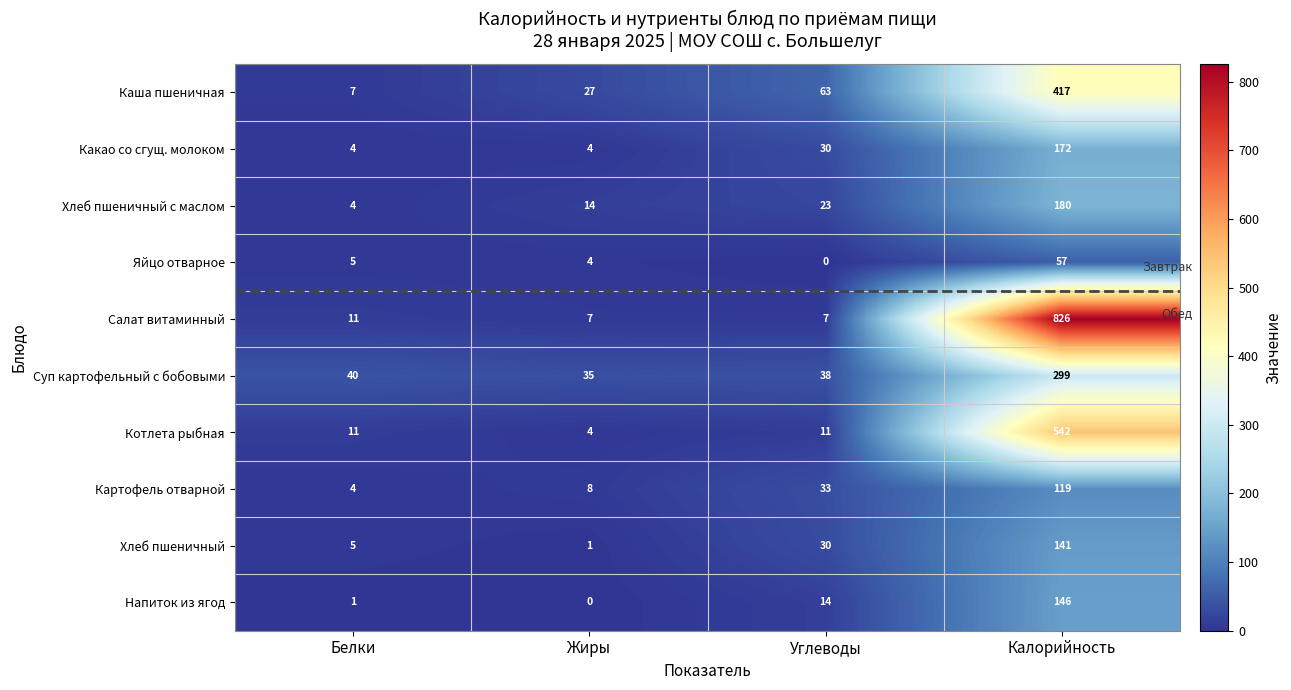

What is the difference between the Яйцо отварное values at Жиры and Углеводы?

4